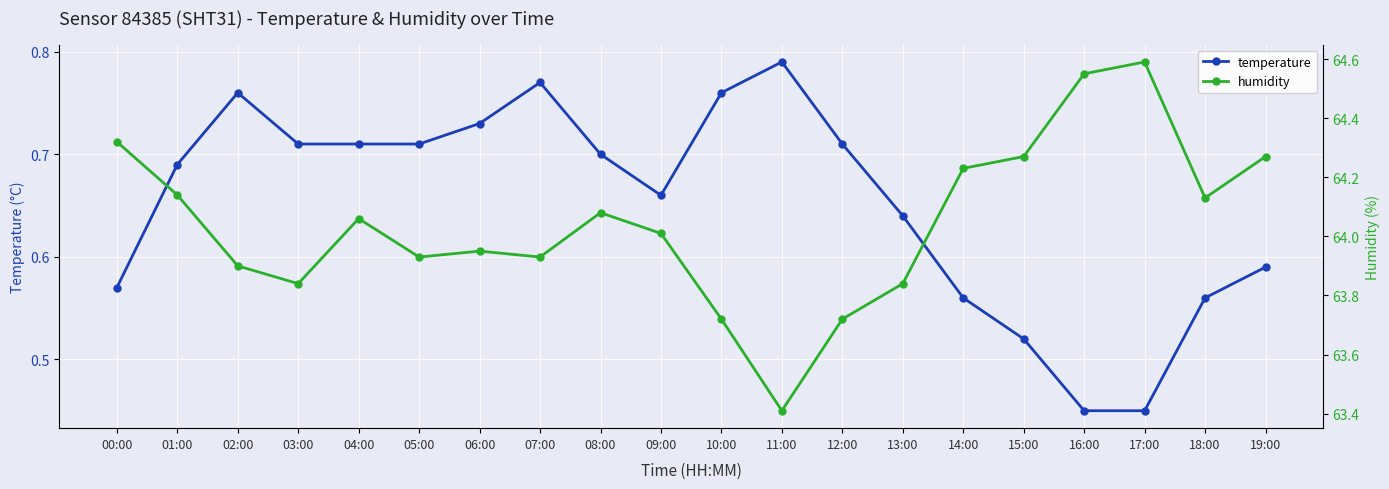

Which series changed the most between 02:00 and 10:00?

humidity